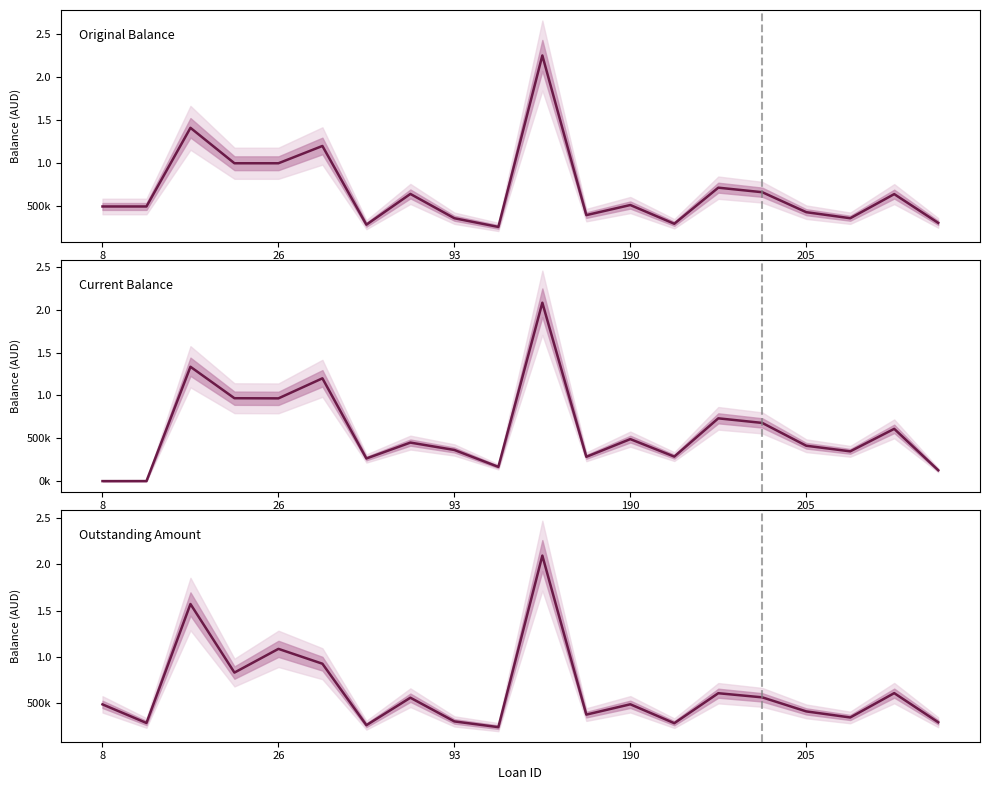

True or false: Current Balance and Original Balance intersect in this chart.

True